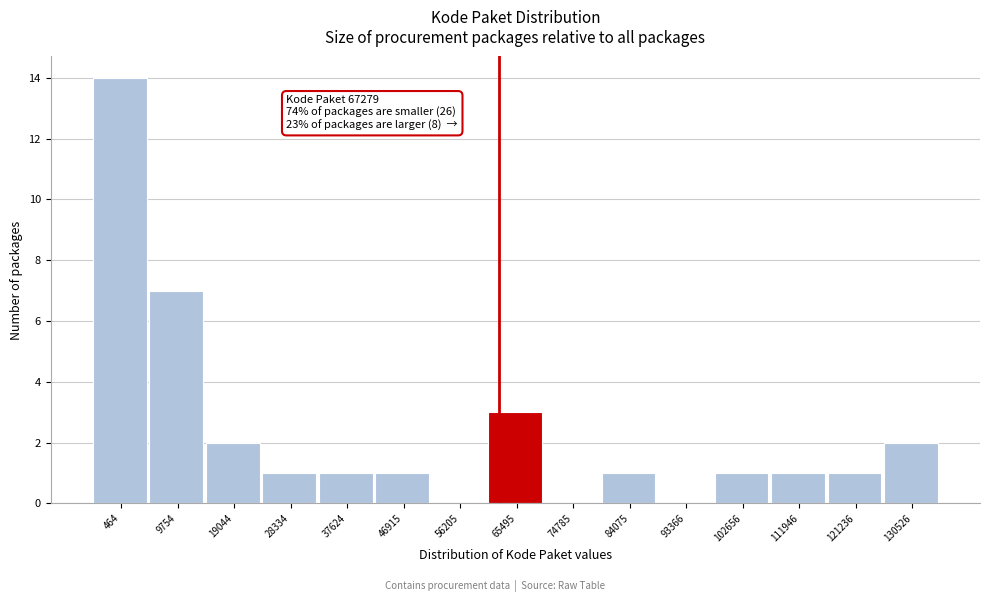

Reading left to right, extract all data points from this chart.

464=14	9754=7	19044=2	28334=1	37624=1	46915=1	56205=0	65495=3	74785=0	84075=1	93366=0	102656=1	111946=1	121236=1	130526=2